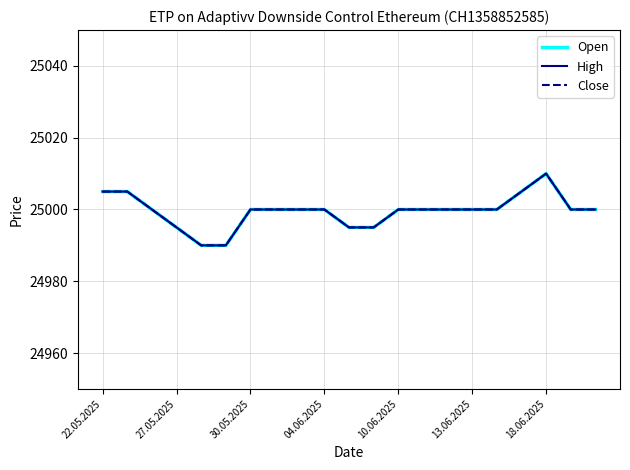

Does the chart have visible grid lines?

Yes